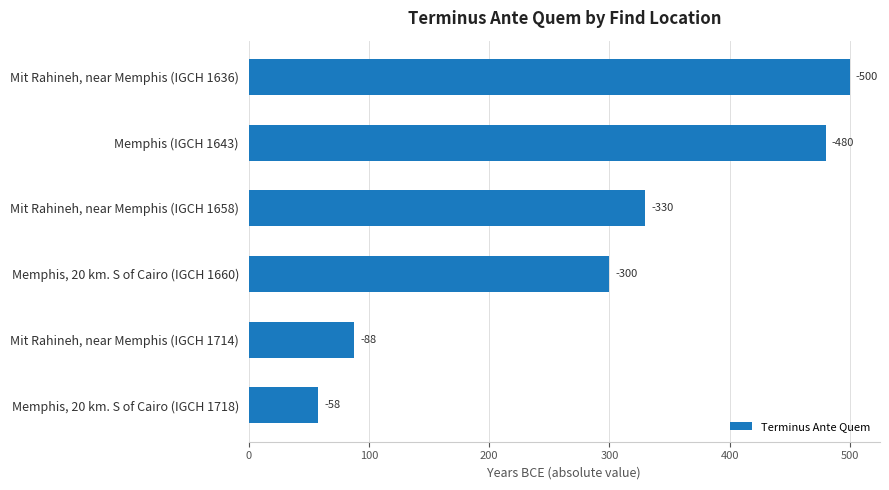

Does the chart contain any negative values?

No